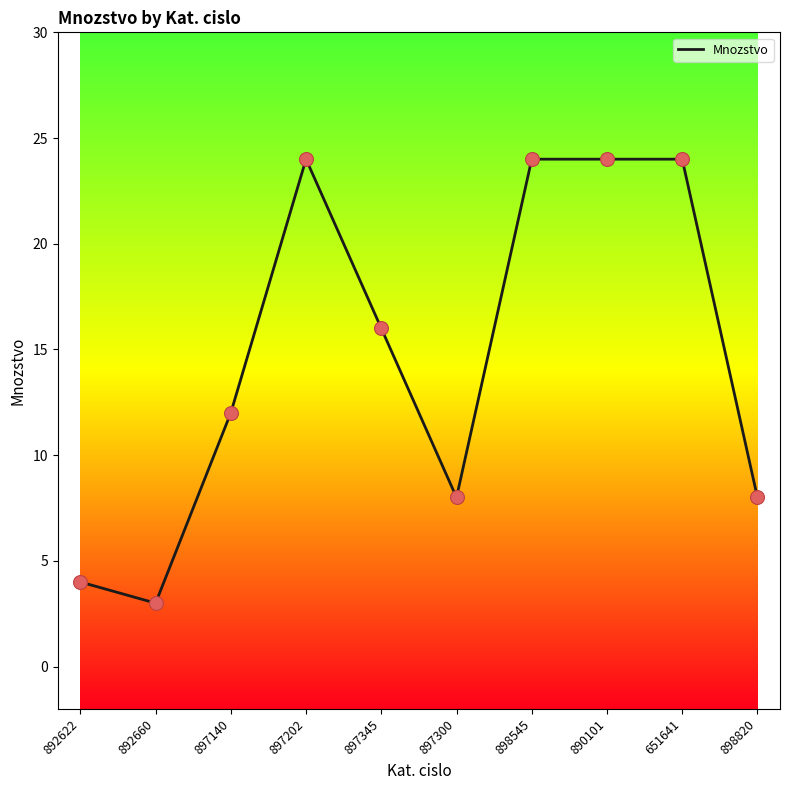

Which has a higher value, 897300 or 897202?

897202